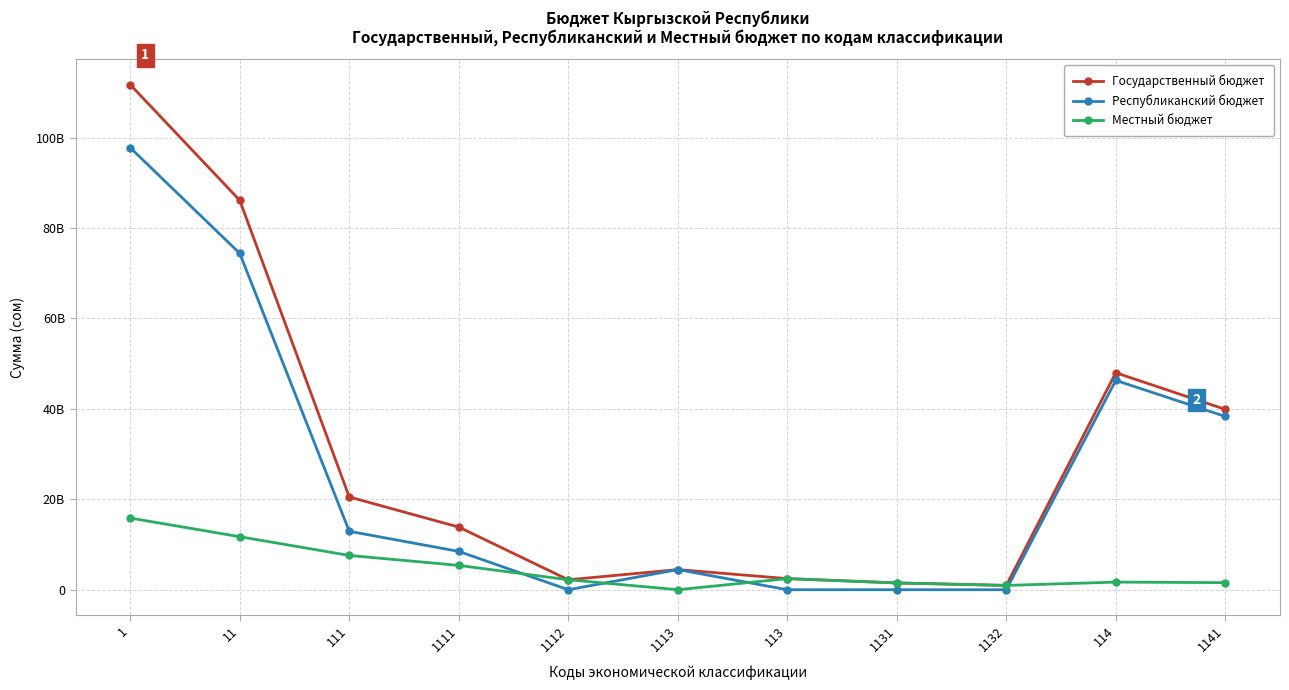

Reading left to right, transcribe all the data shown in this chart.

Государственный бюджет: 111720201862.8	86125217604.6	20512289633.9	13859248294.8	2201605977.8	4451435361.3	2457052850.6	1504394519.2	952658331.4	47994444085.3	39896110473.8
Республиканский бюджет: 97766334223.6	74398635033.3	12928944242.0	8477508880.7	0.0	4451435361.3	0.0	0.0	0.0	46308902223.5	38329506447.4
Местный бюджет: 15852417639.2	11726582571.4	7583345391.9	5381739414.1	2201605977.8	0.0	2457052850.6	1504394519.2	952658331.4	1685541861.8	1566604026.3